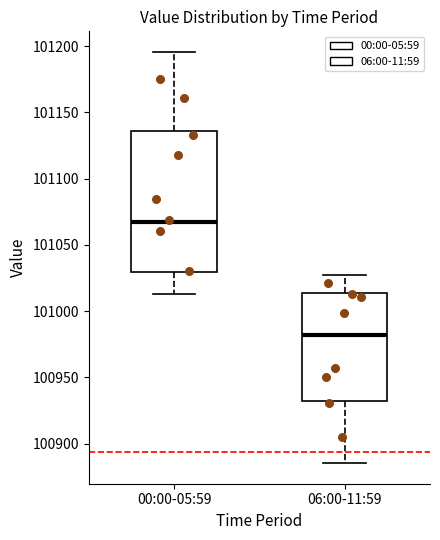

Comparing the boxes themselves (not the whiskers), which one is the tallest?

00:00-05:59